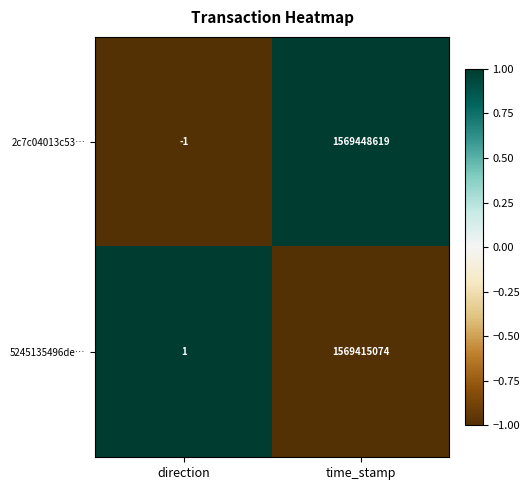

Reading right to left, what are all the values shown in this chart?

2c7c04013c53…: time_stamp=1569448619	direction=-1
5245135496de…: time_stamp=1569415074	direction=1